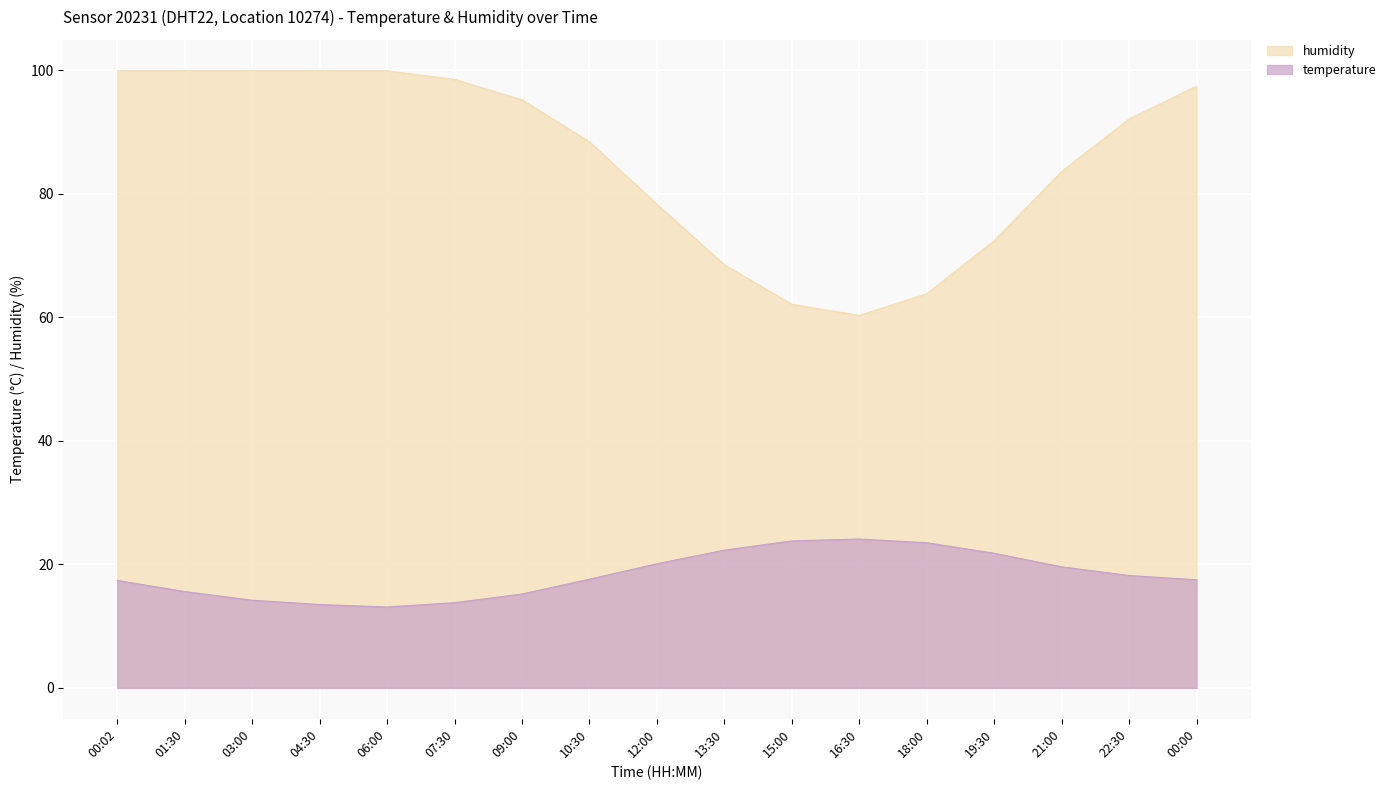

What is the label of the 17th point from the right?

00:02